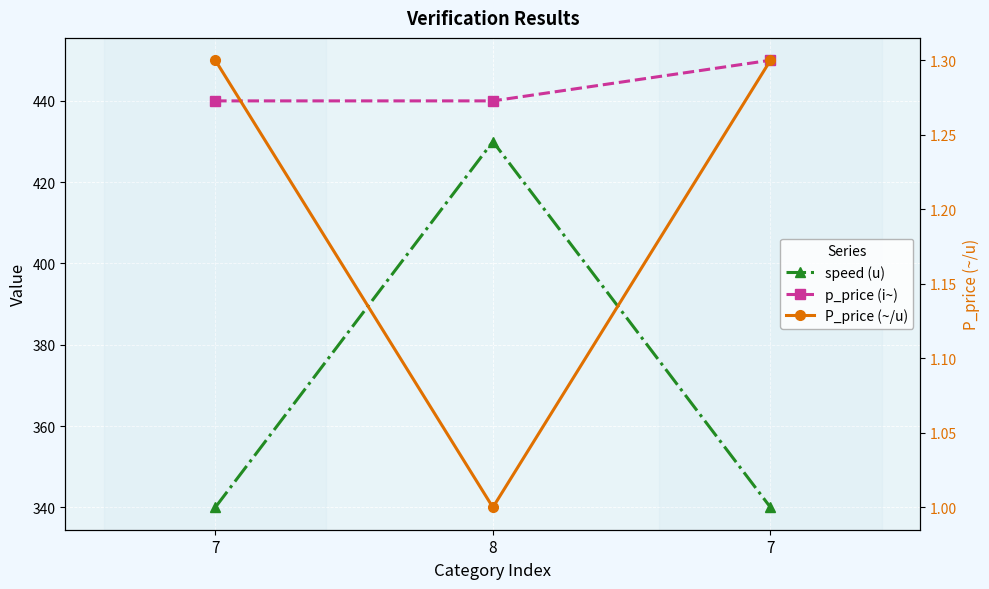

Reading left to right, extract all data points from this chart.

speed (u): 340.0	430.0	340.0
p_price (i~): 440.0	440.0	450.0
P_price (~/u): 1.3	1.0	1.3